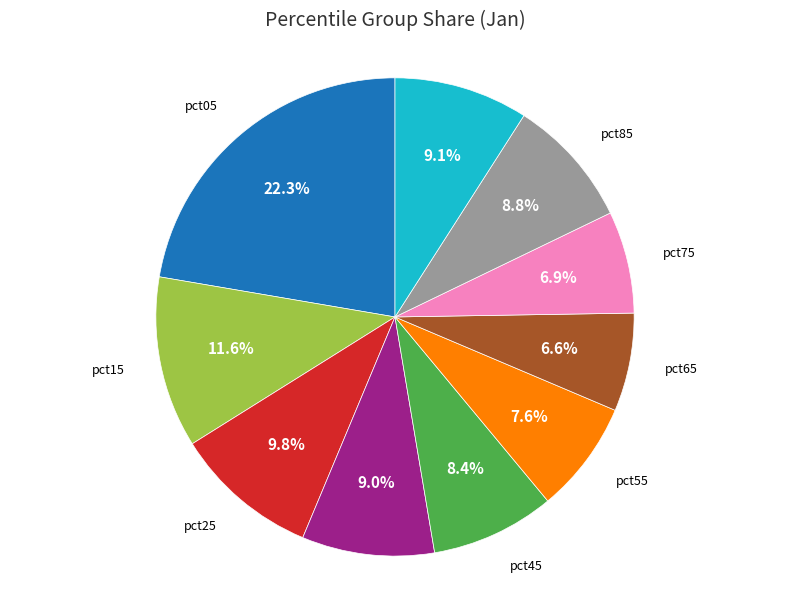

To the nearest percent, what is the average slice percentage?

10%